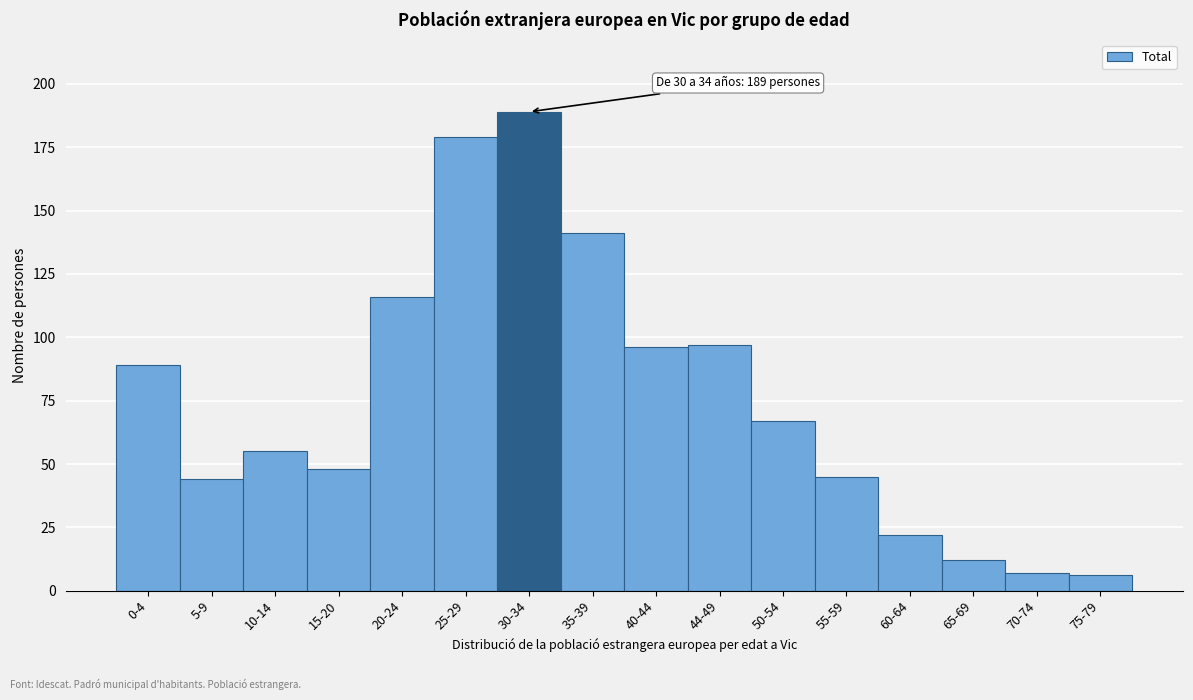

Reading left to right, extract all data points from this chart.

89	44	55	48	116	179	189	141	96	97	67	45	22	12	7	6